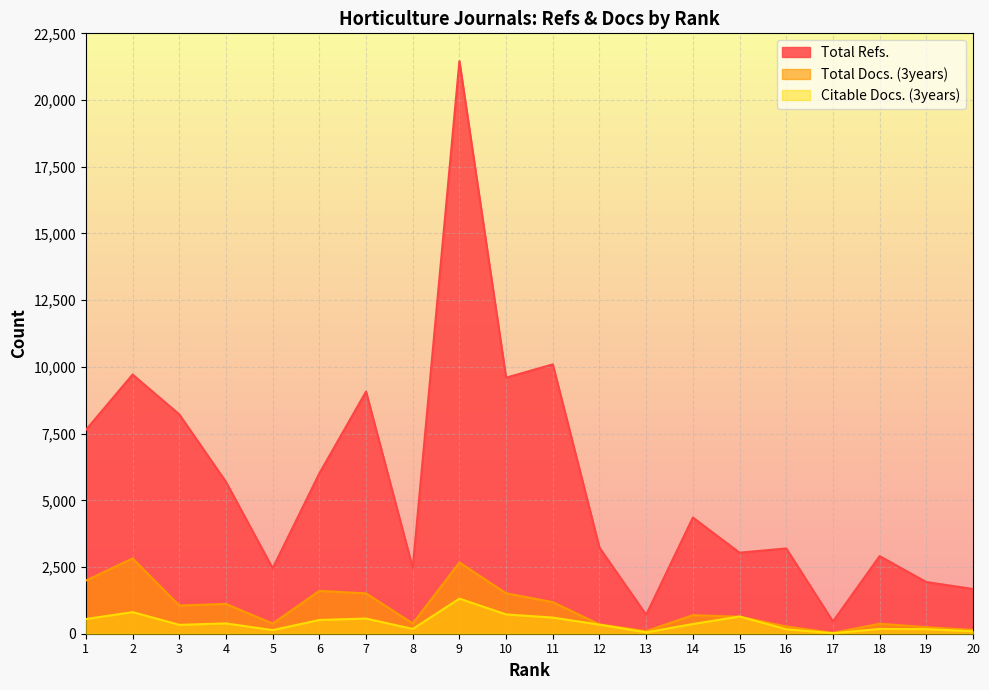

The Total Refs. series shows 3970 at 1. True or false?

False